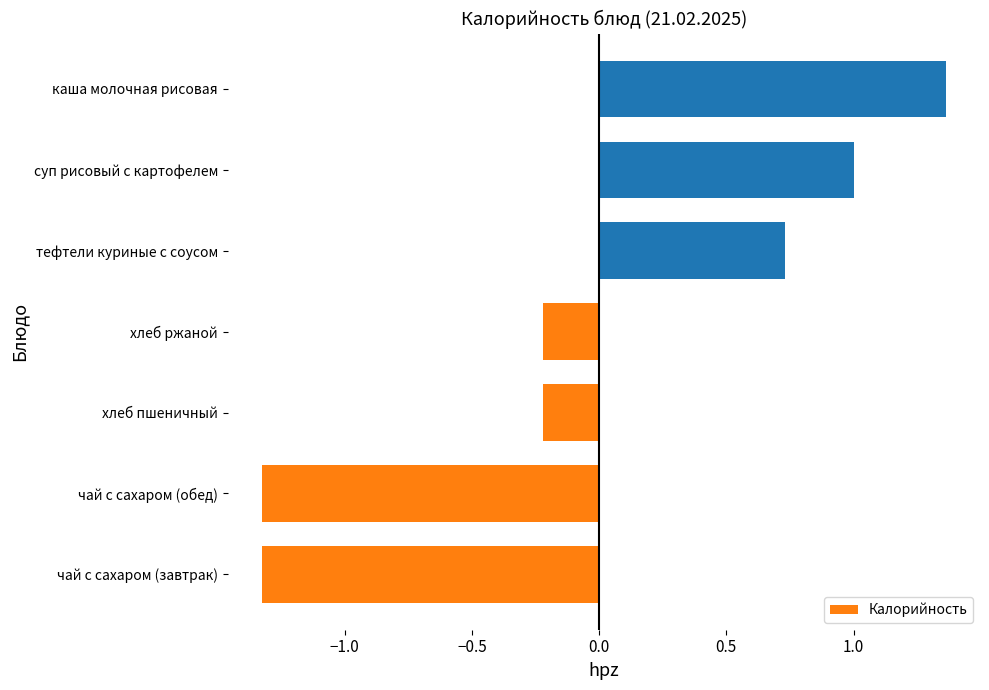

Count the number of categories in the chart.

7